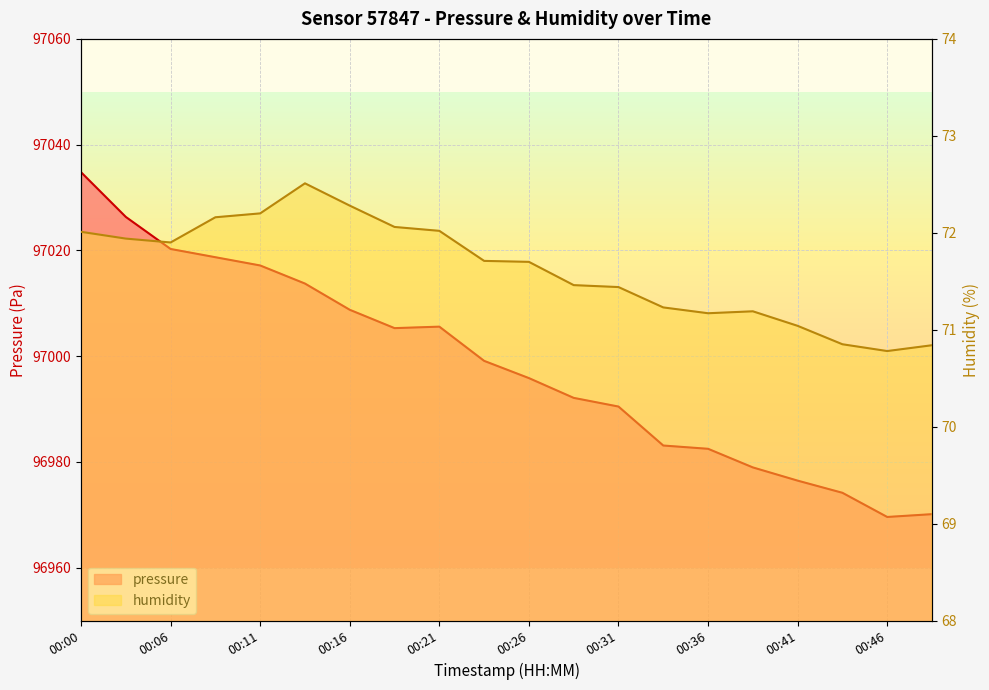

The value of humidity at 00:09 is 72.2. True or false?

True